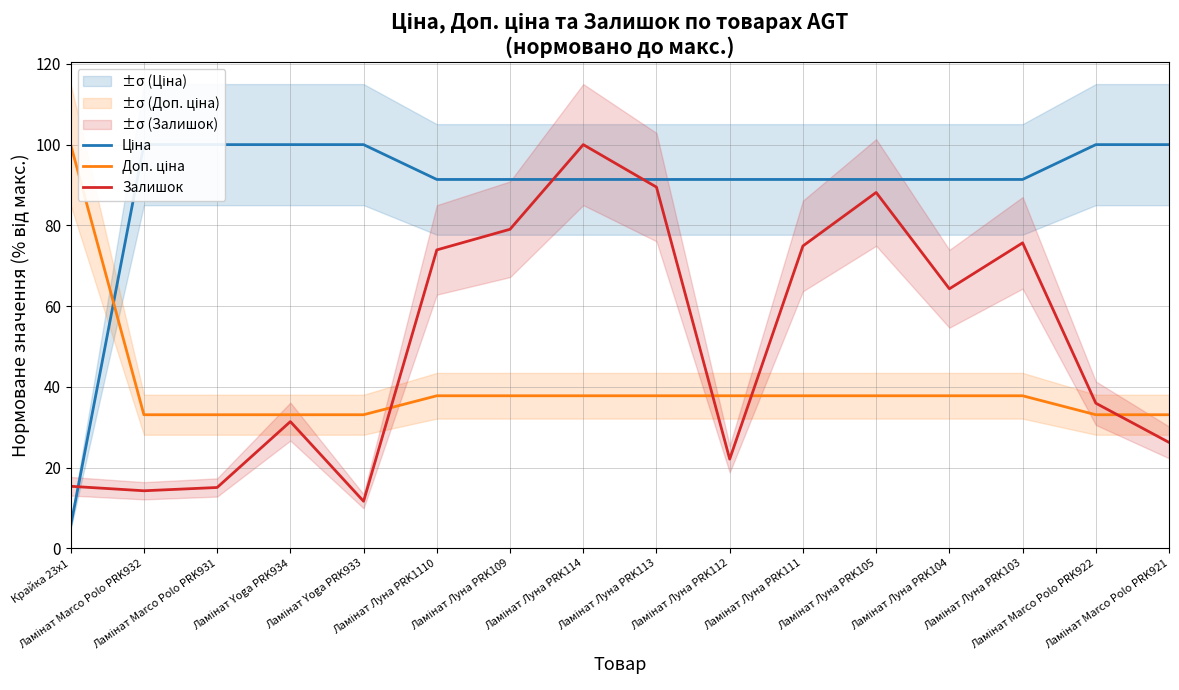

What is the difference between the maximum and minimum values in the Ціна series?

94.5